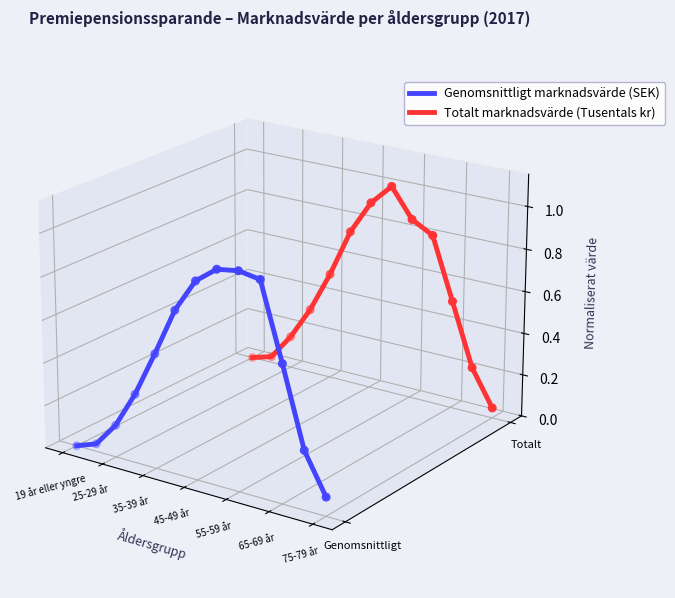

Is the value of Totalt marknadsvärde (Tusentals kr) at 11 greater than the value of Genomsnittligt marknadsvärde (SEK) at 10?

No